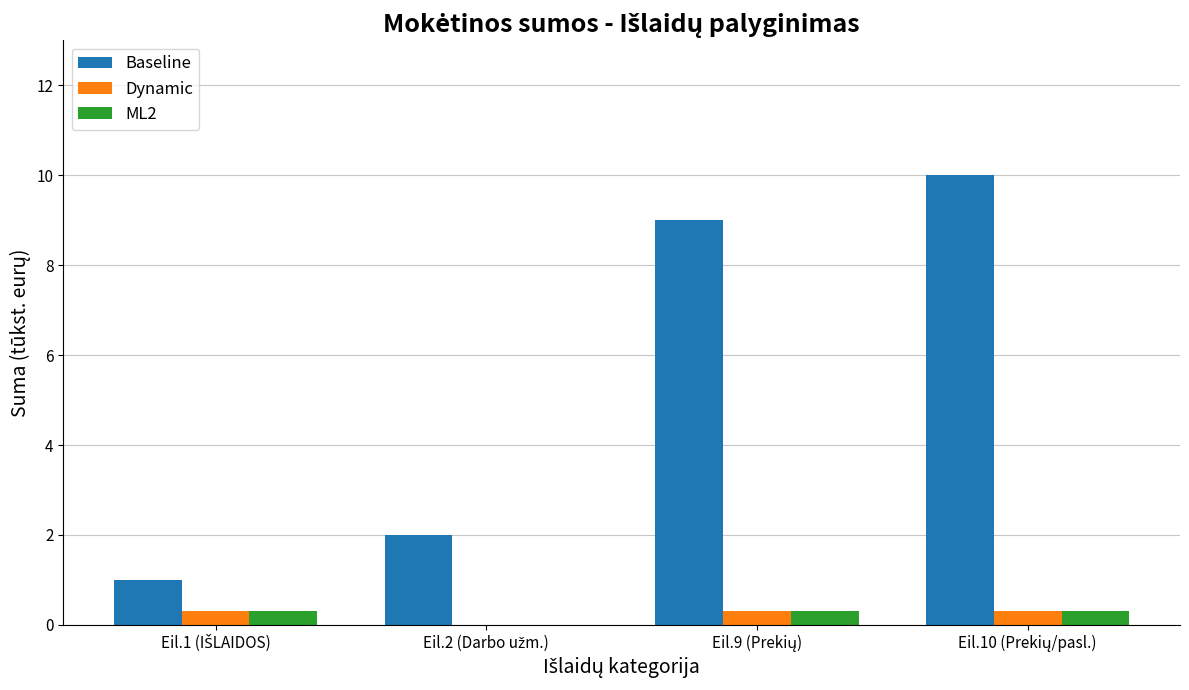

What is the sum of all Dynamic values?

0.9